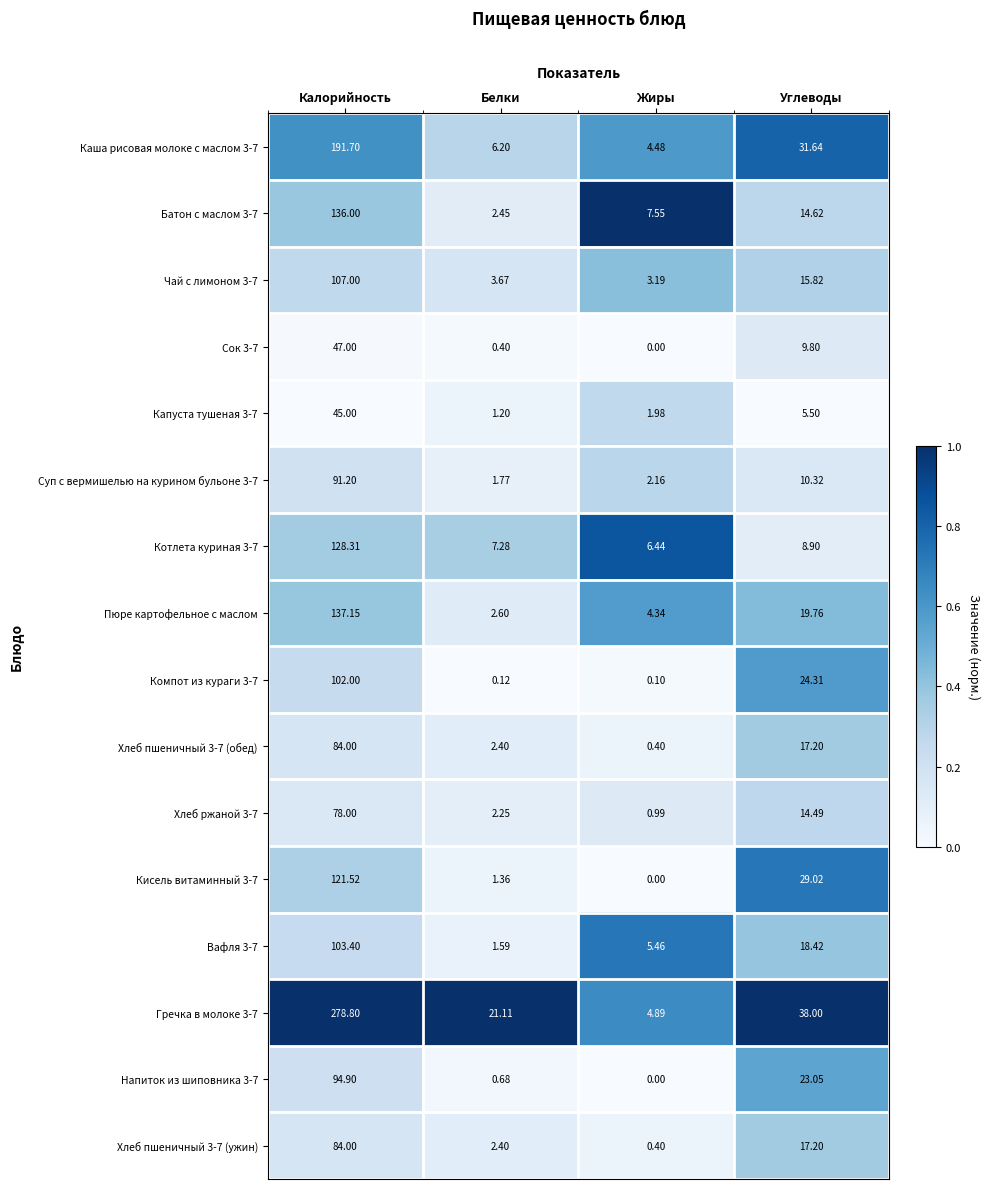

Which label corresponds to the smallest value in the chart?

Жиры